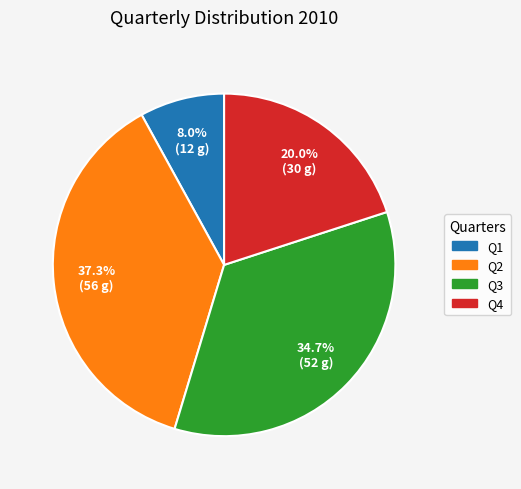

To the nearest percent, what is the difference between the Q4 and Q3 slice percentages?

15%